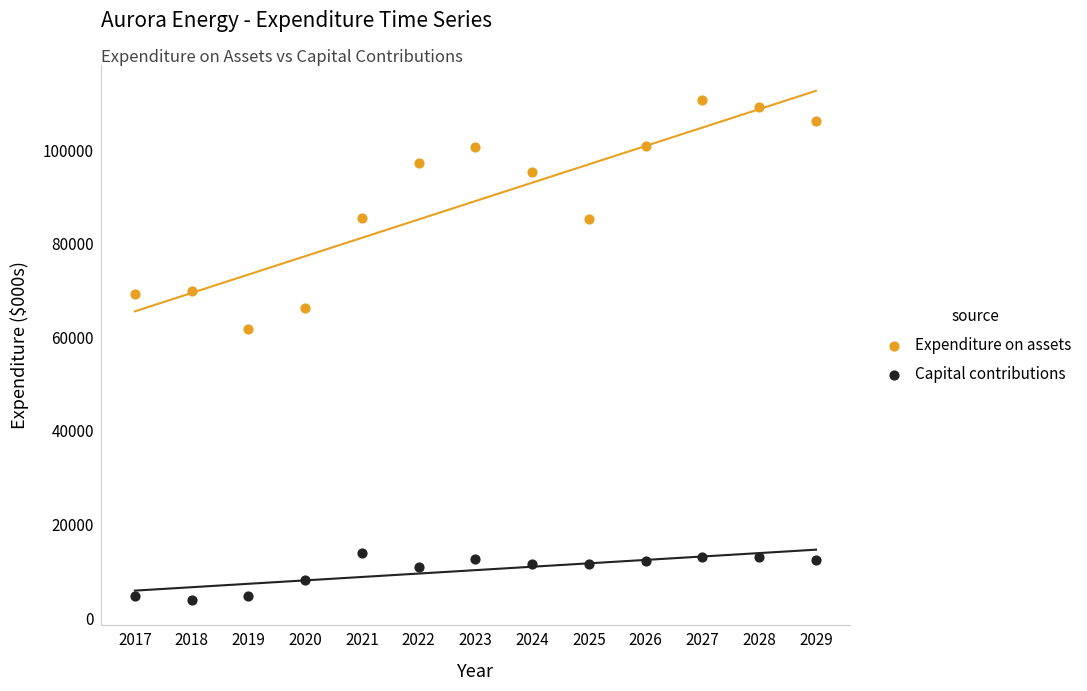

Across all series, what Y value is closest to 57273?

61819.0